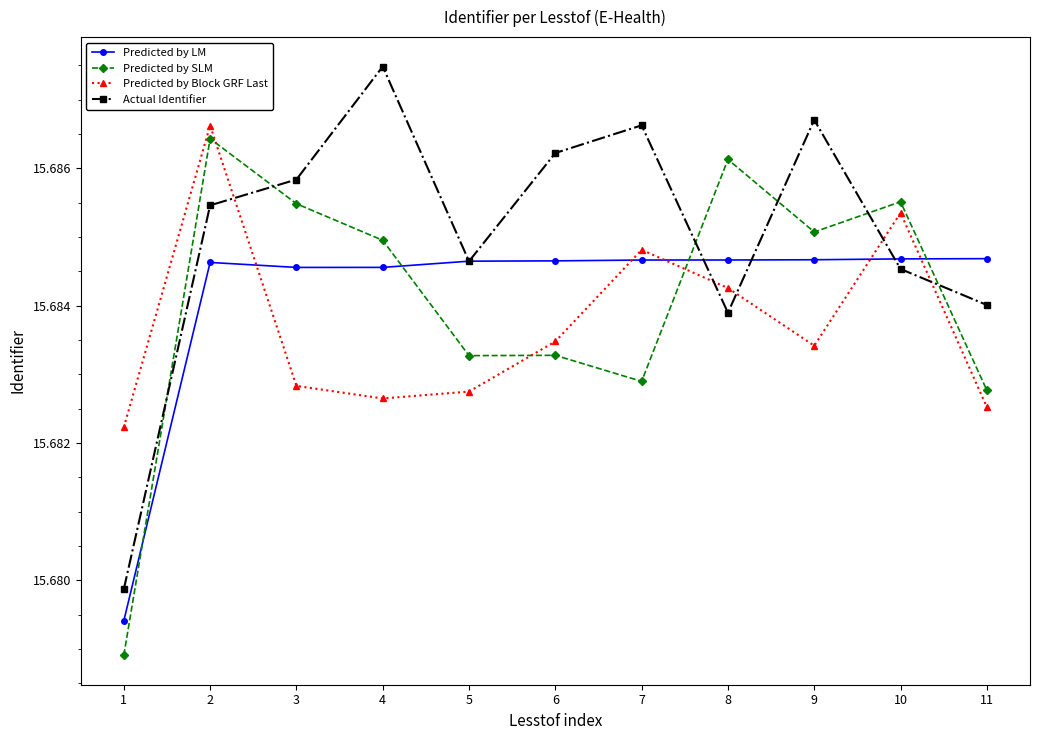

Which series has the largest total across all categories?

Actual Identifier